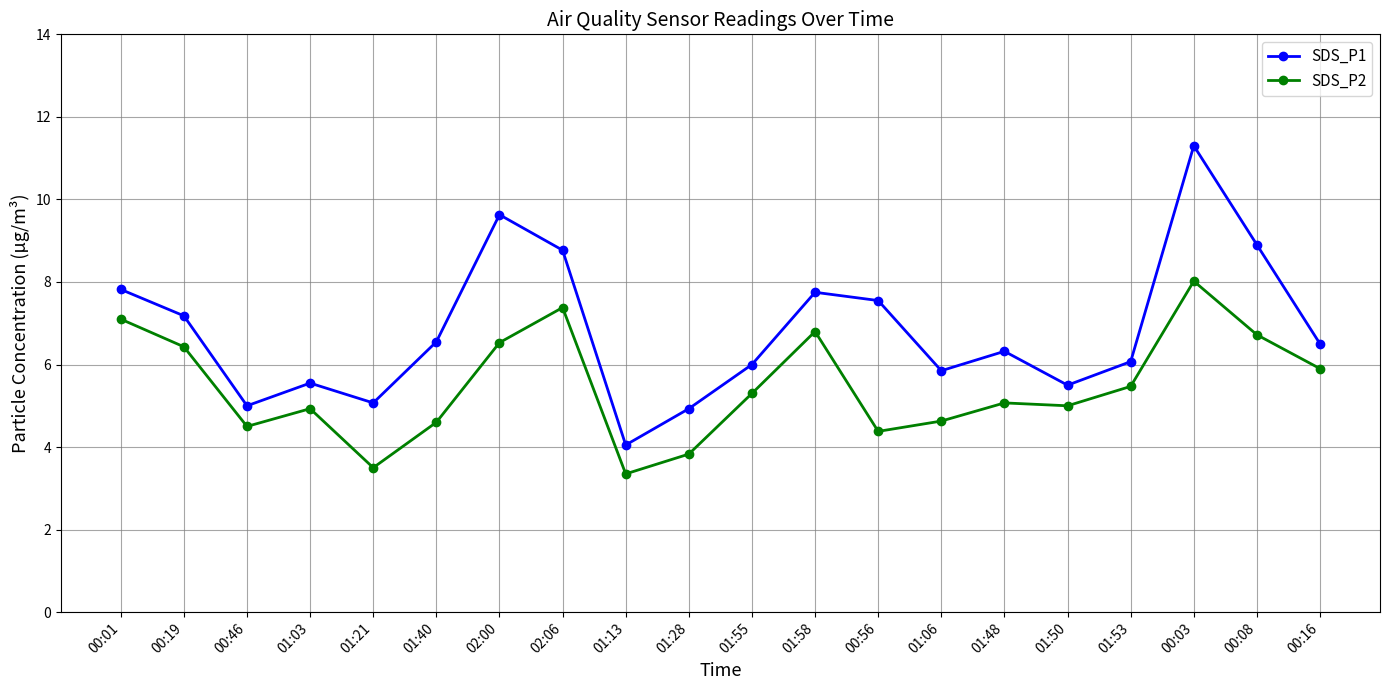

Rank the series by their maximum value, from highest to lowest.

SDS_P1, SDS_P2